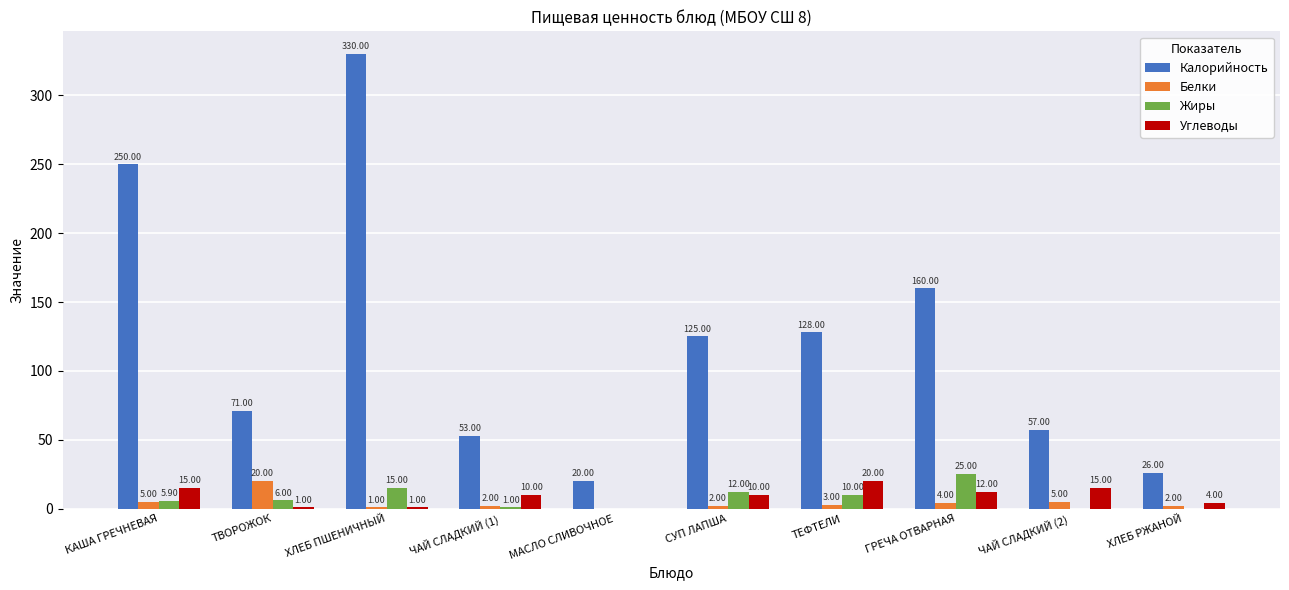

Which series changed the most between ТВОРОЖОК and ХЛЕБ РЖАНОЙ?

Калорийность